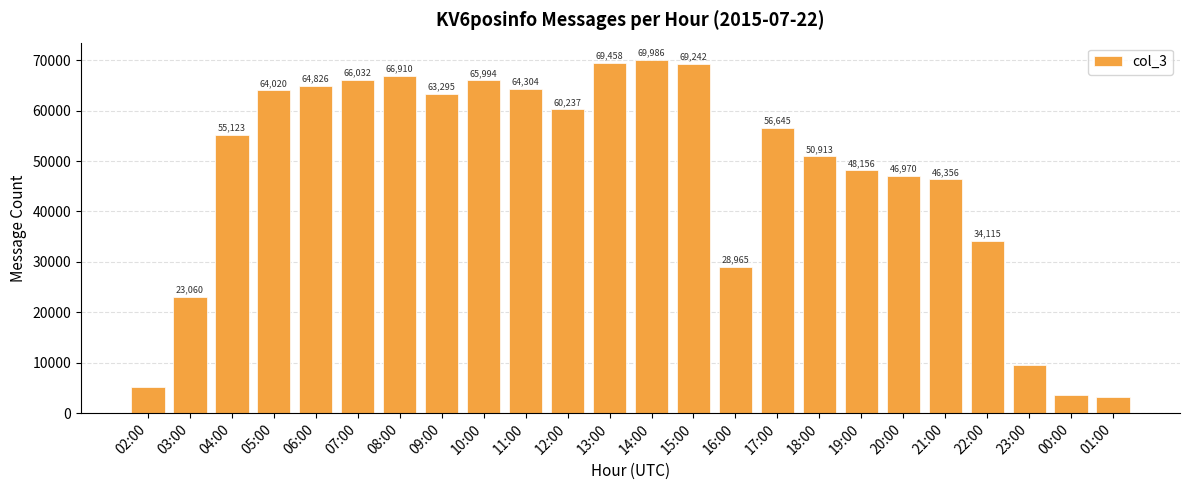

What is the difference between the second highest and minimum values?

66221